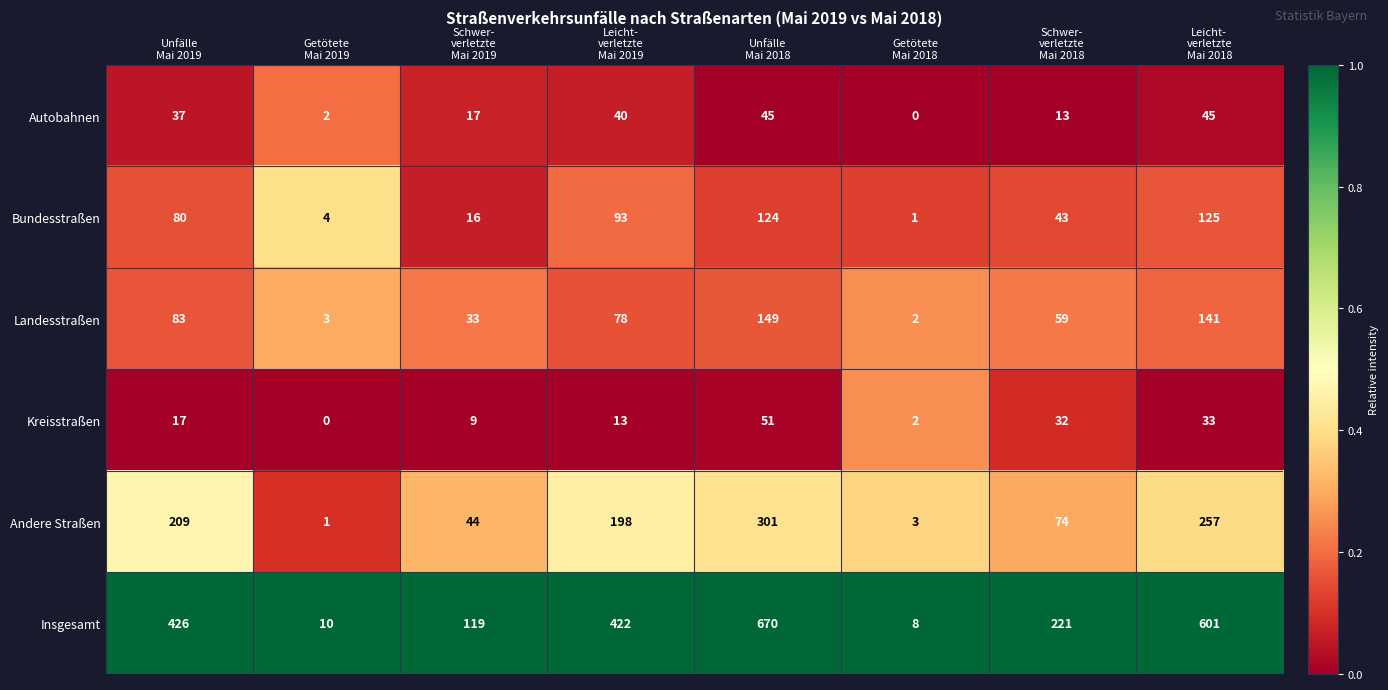

Which series has the largest range (max minus min)?

Insgesamt